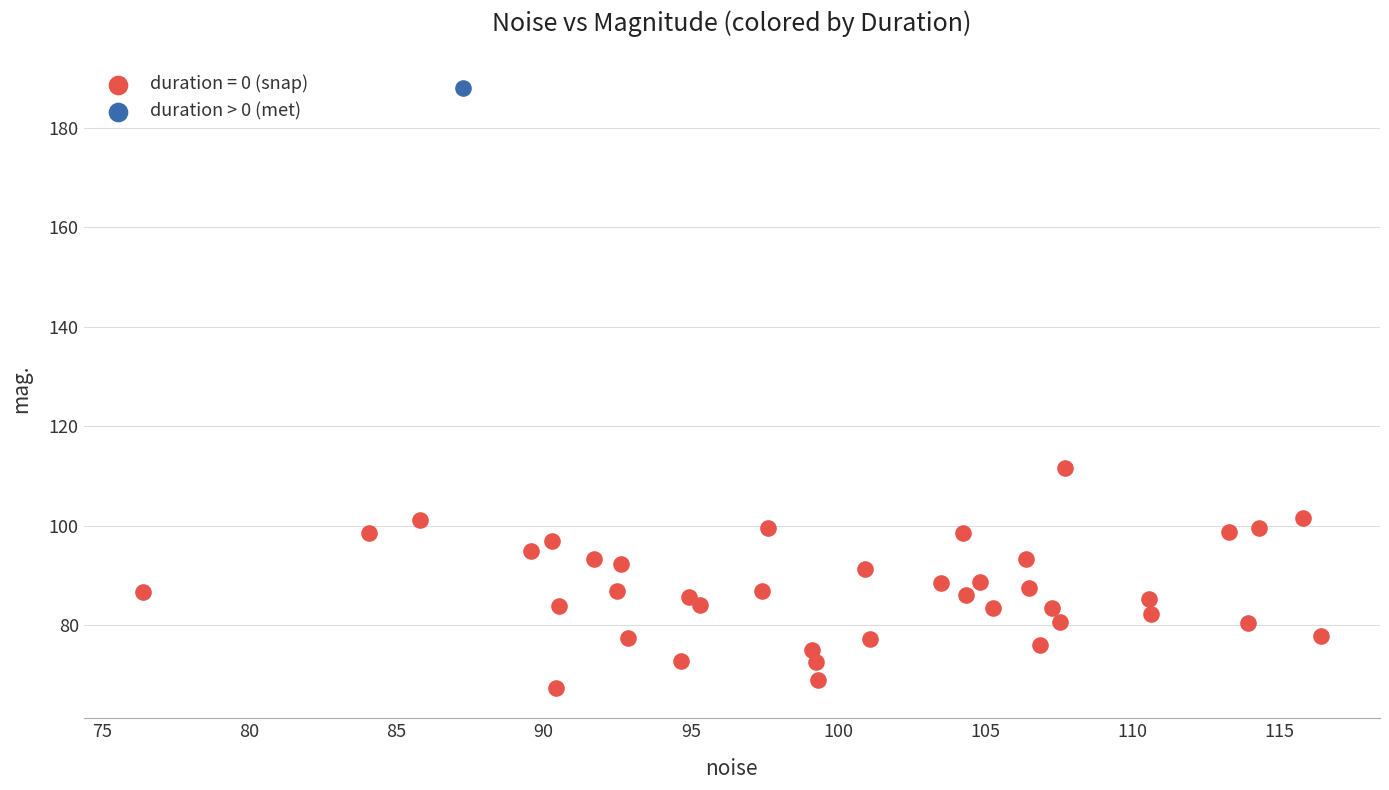

Which series contains the highest Y value?

duration > 0 (met)